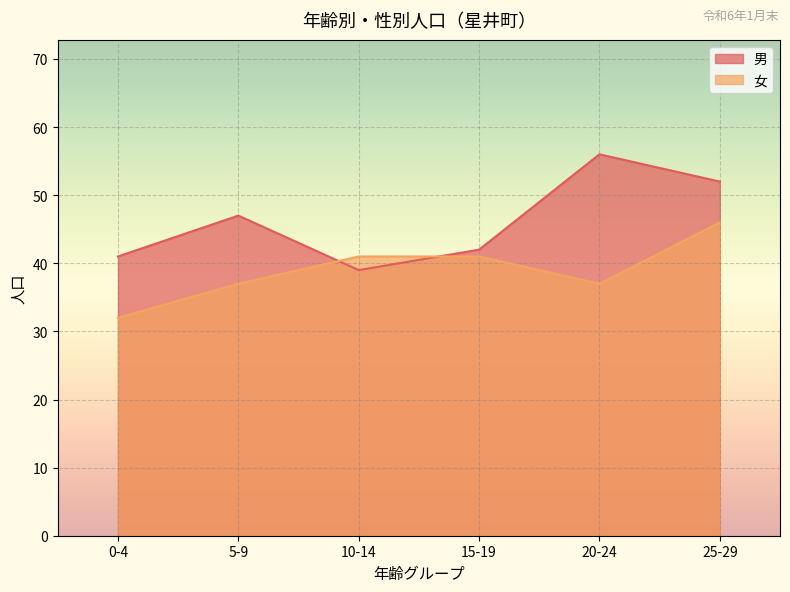

What is the difference between the 男 values at 0-4 and 5-9?

6